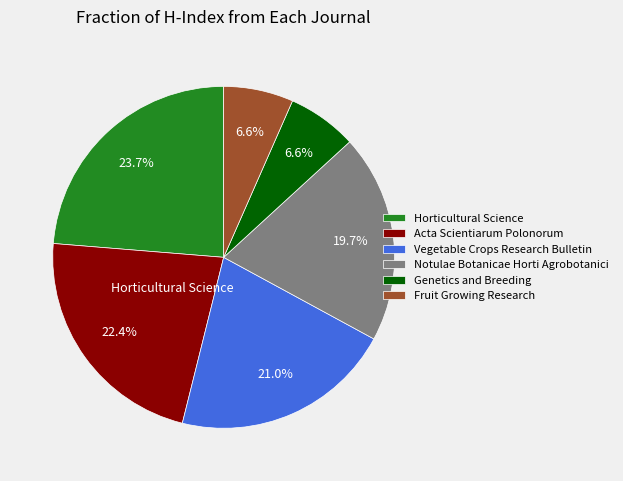

Combined, what portion of the pie is Genetics and Breeding and Horticultural Science?

30.3%